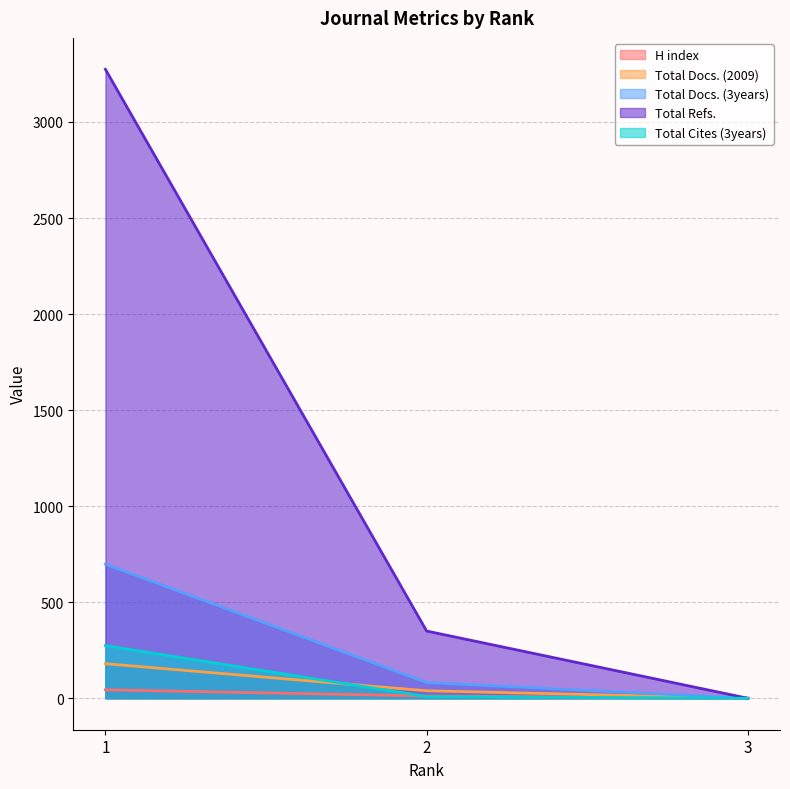

What is the value of the Total Cites (3years) point at the 2nd from the left?

9